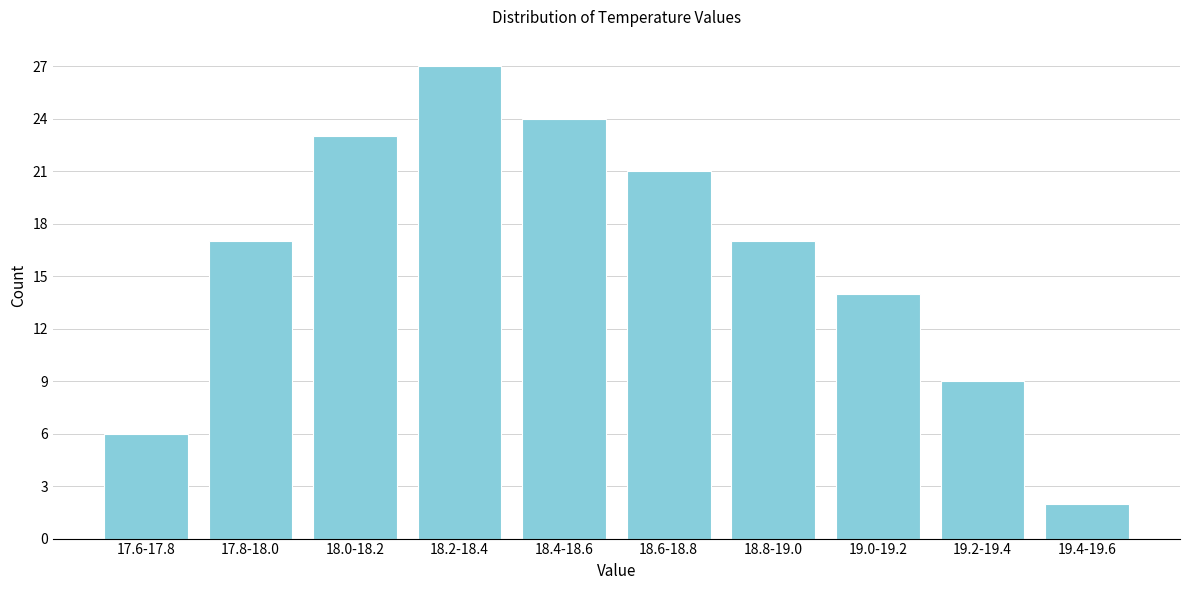

Reading right to left, list all the values displayed in this chart.

2	9	14	17	21	24	27	23	17	6